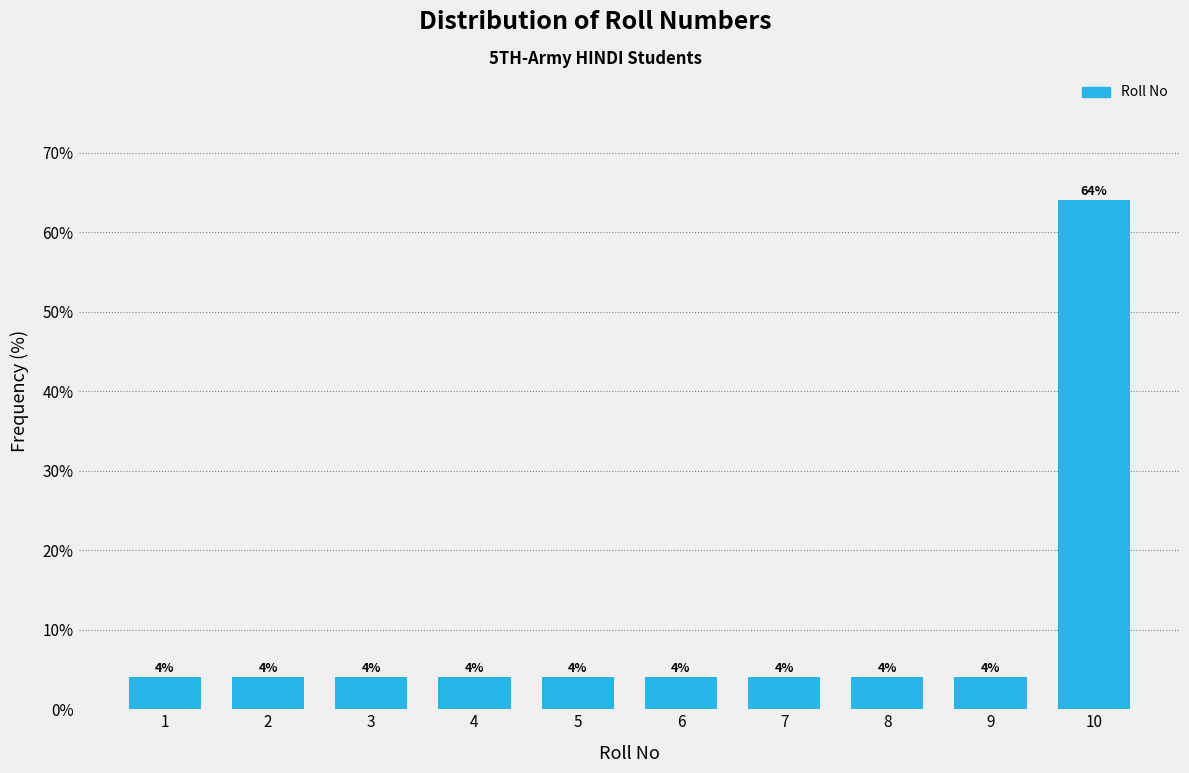

Reading left to right, list all the values displayed in this chart.

1=4	2=4	3=4	4=4	5=4	6=4	7=4	8=4	9=4	10=64